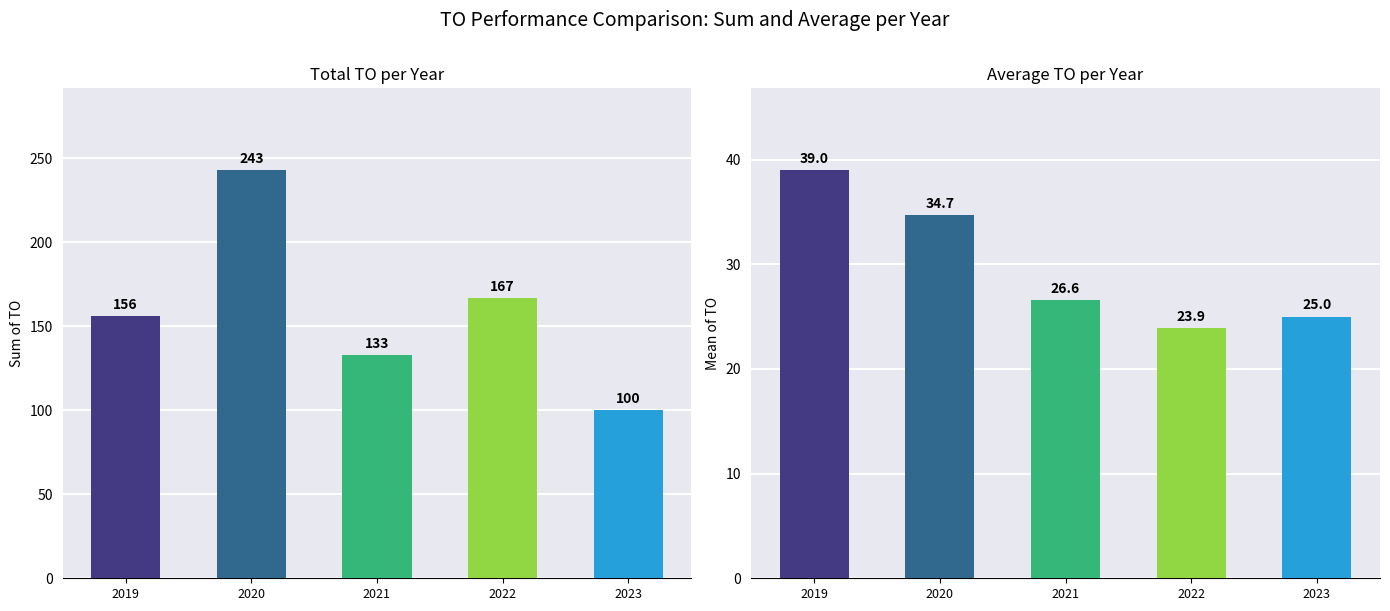

What is the maximum value shown in the chart?

243.0